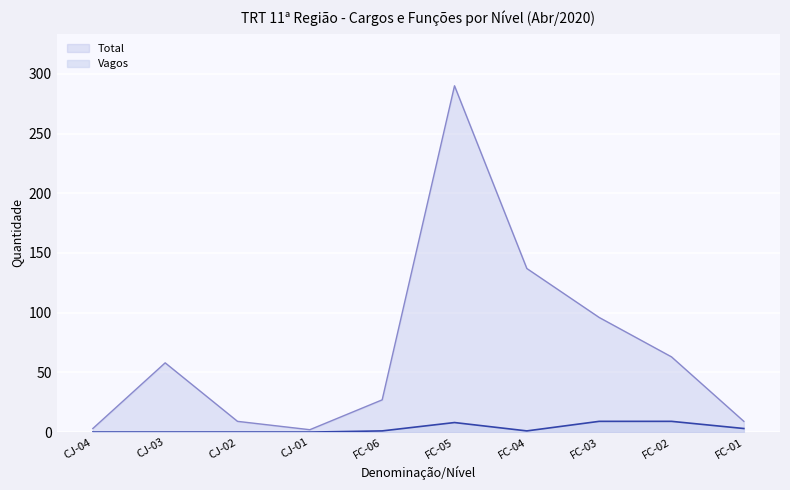

How many interior local valleys does the Vagos series have?

1